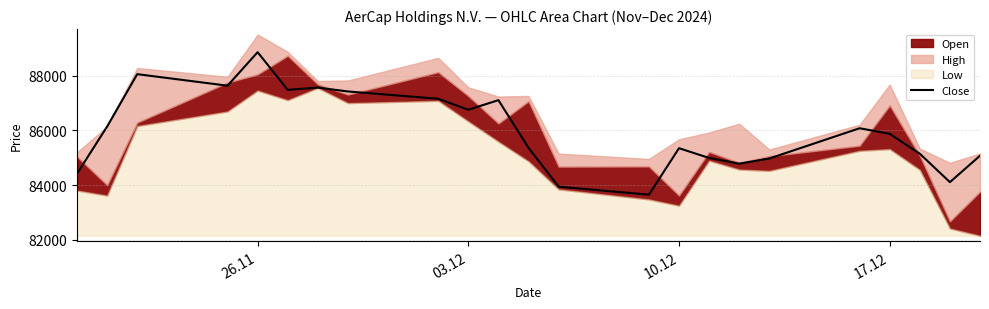

Reading left to right, transcribe all the data shown in this chart.

84419	86142	88055	87634	88858	87482	87564	87423	87156	86755	87106	85364	83945	83652	85350	84994	84785	84973	86079	85876	85148	84110	85076